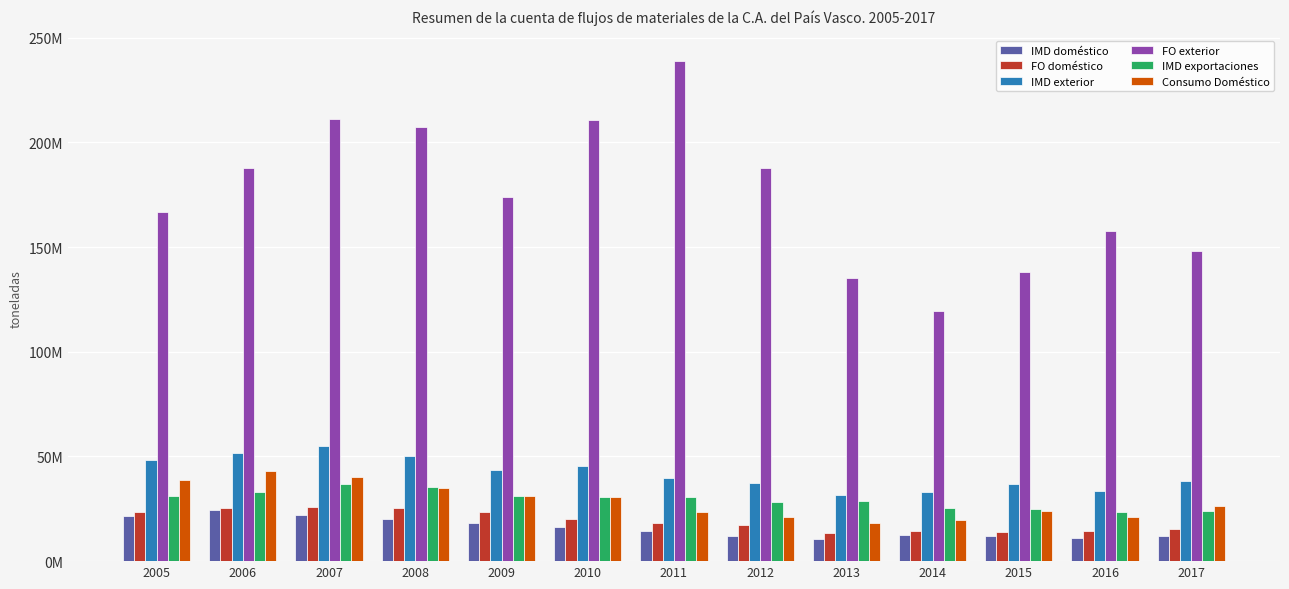

What are all the series names shown in the legend?

IMD doméstico, FO doméstico, IMD exterior, FO exterior, IMD exportaciones, Consumo Doméstico